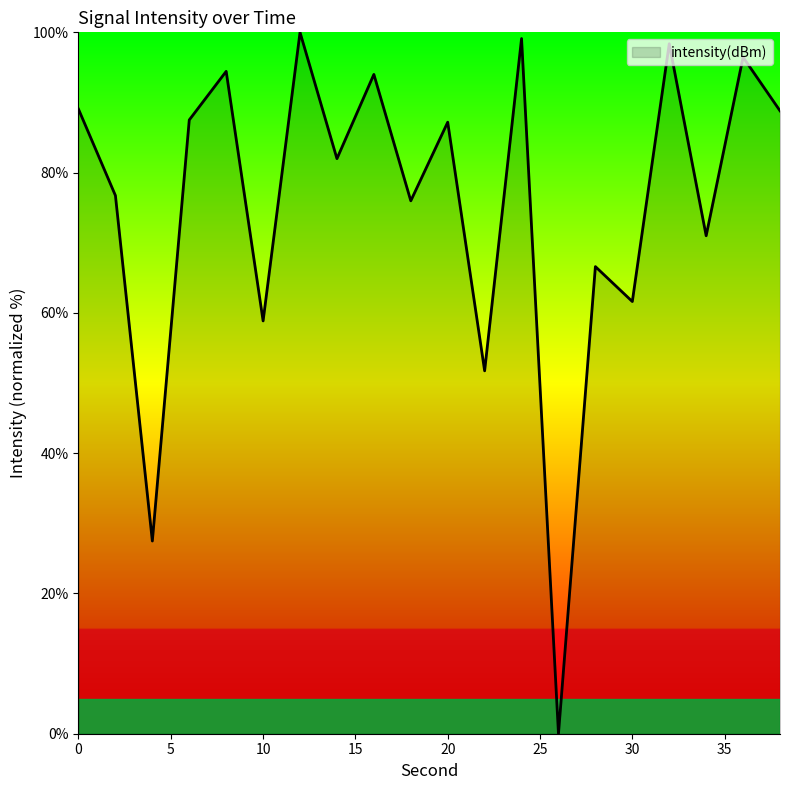

What is the difference between the maximum and minimum values?

100.0